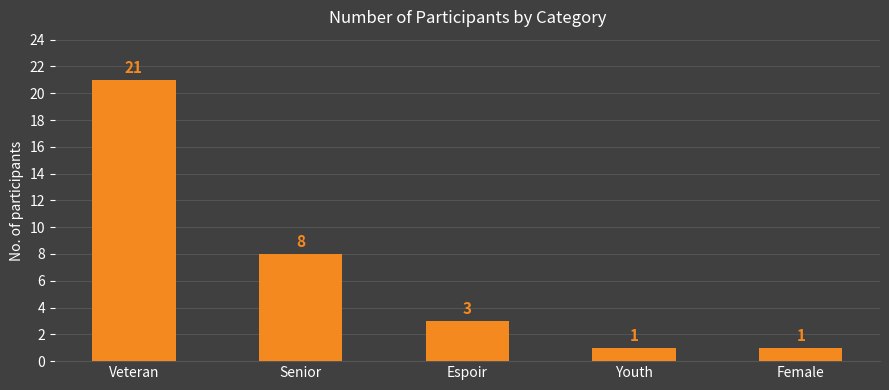

What is the average value?

7